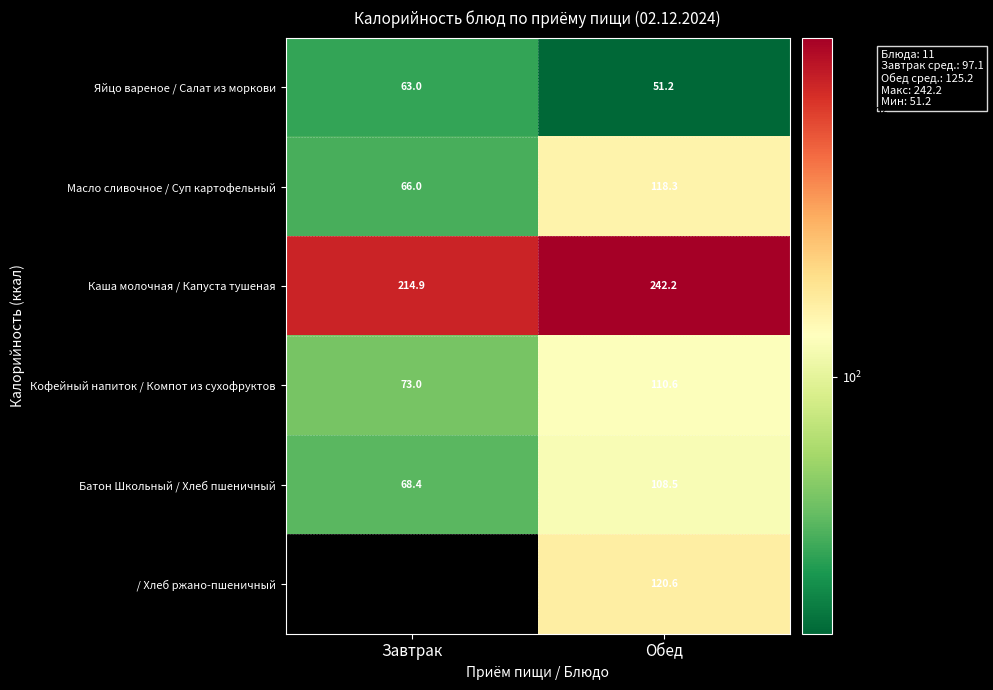

What is the minimum value shown in the chart?

51.2